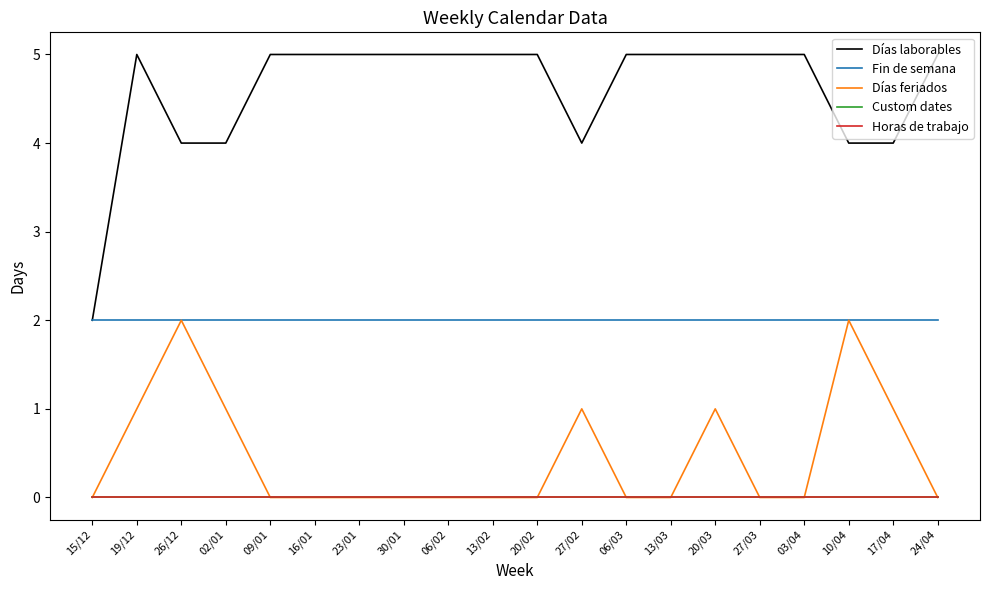

What is the total value across all series at 19/12?

8